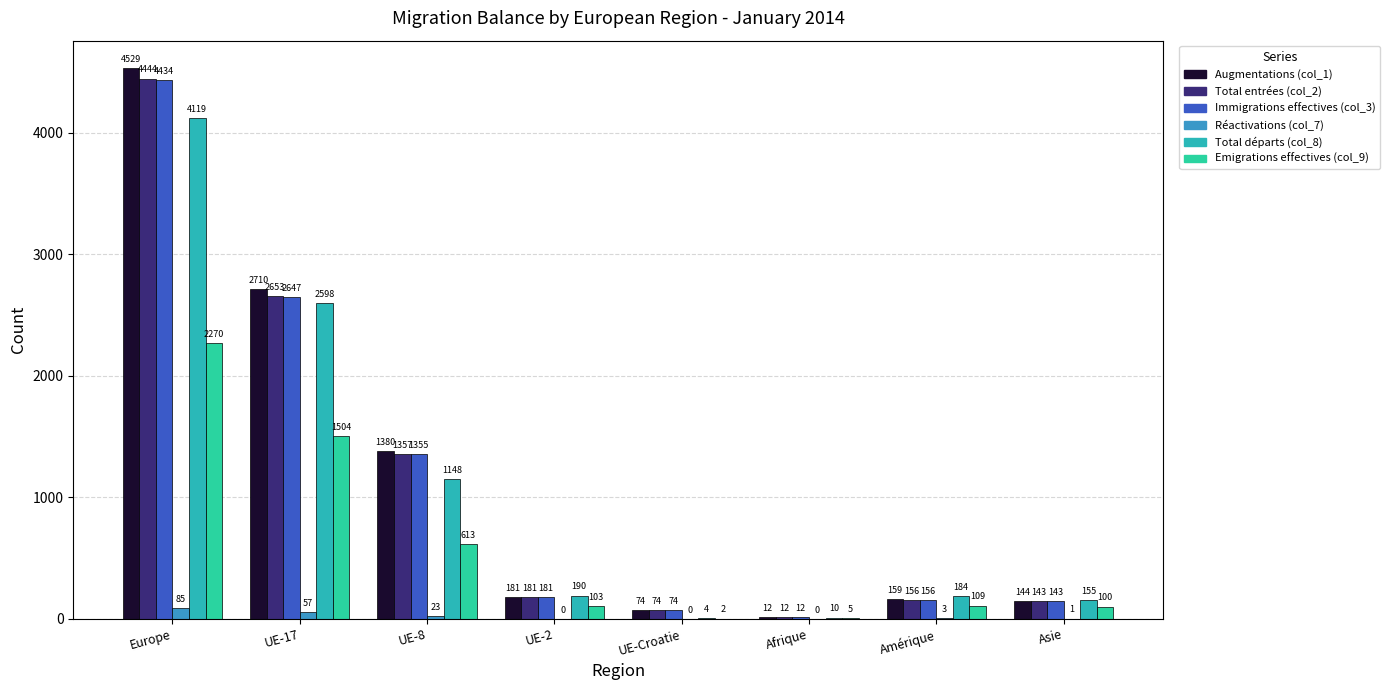

What is the difference between the Immigrations effectives (col_3) values at Amérique and Asie?

13